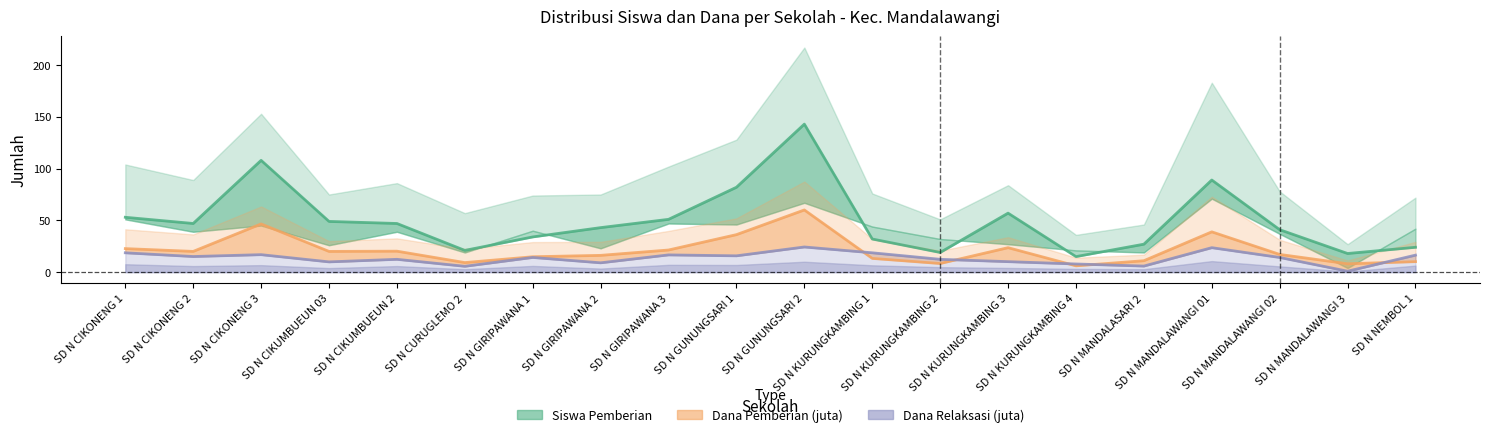

The Siswa Pemberian series shows 47.0 at SD N CIKONENG 2. True or false?

True